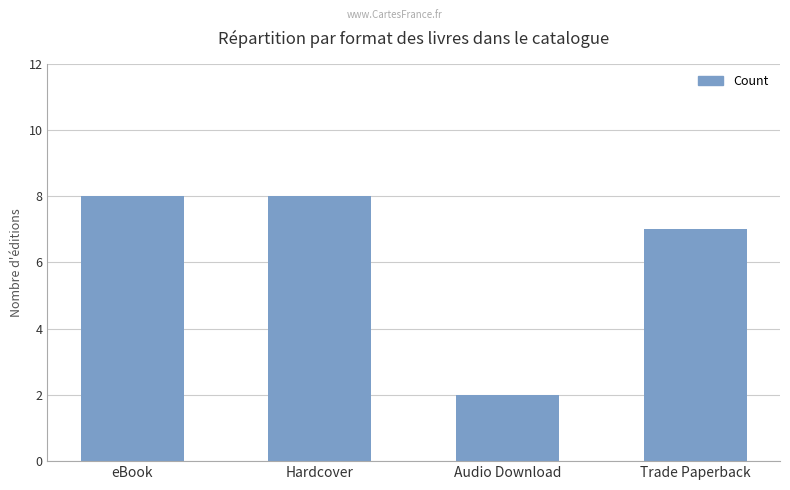

What is the greatest value displayed?

8